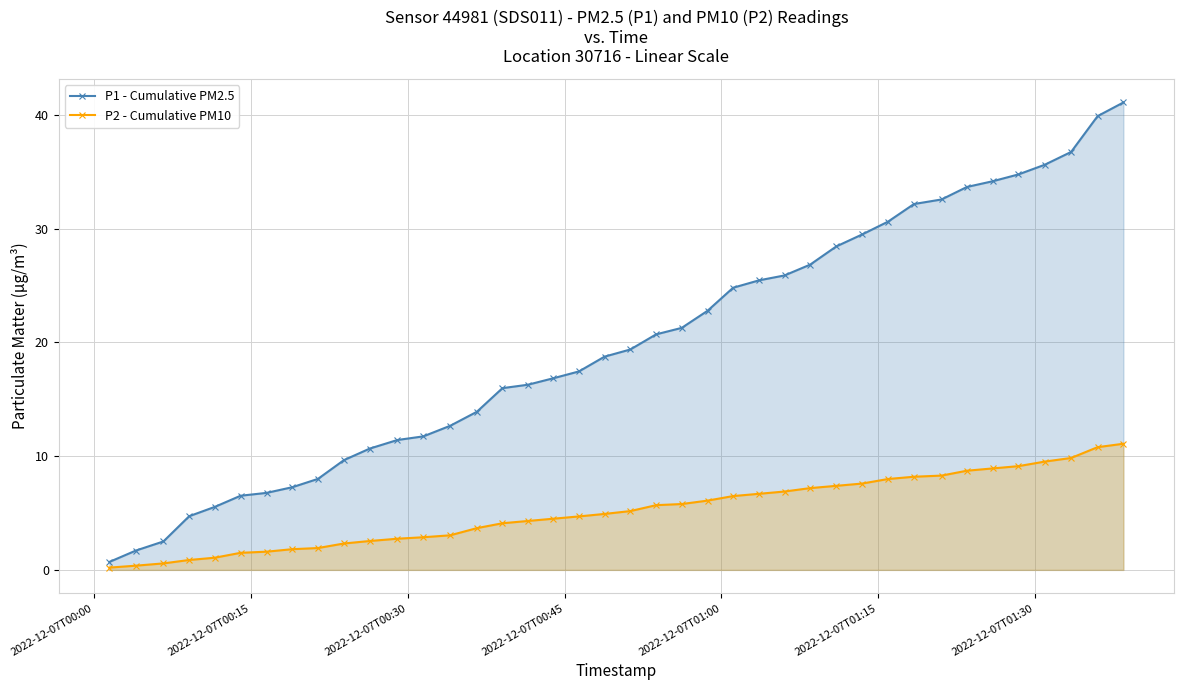

Which series has the largest range (max minus min)?

P1 - Cumulative PM2.5